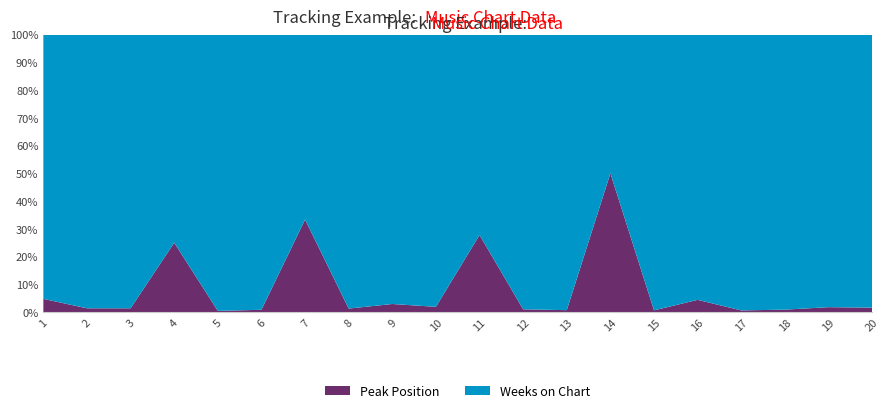

Reading left to right, what are all the values shown in this chart?

Peak Position: 1=1	2=1	3=1	4=3	5=1	6=1	7=5	8=3	9=7	10=3	11=5	12=2	13=1	14=7	15=1	16=3	17=1	18=2	19=3	20=3
Weeks on Chart: 1=20	2=72	3=72	4=9	5=230	6=119	7=10	8=233	9=233	10=155	11=13	12=197	13=142	14=7	15=157	16=65	17=164	18=224	19=166	20=184